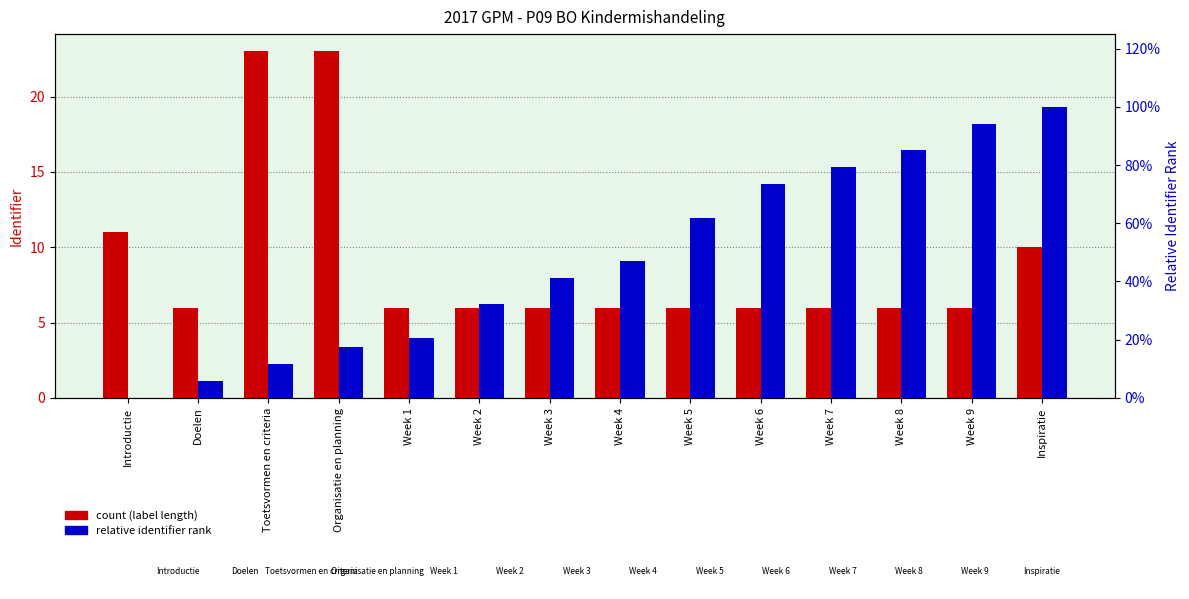

How many values in the relative identifier rank series exceed 0?

13